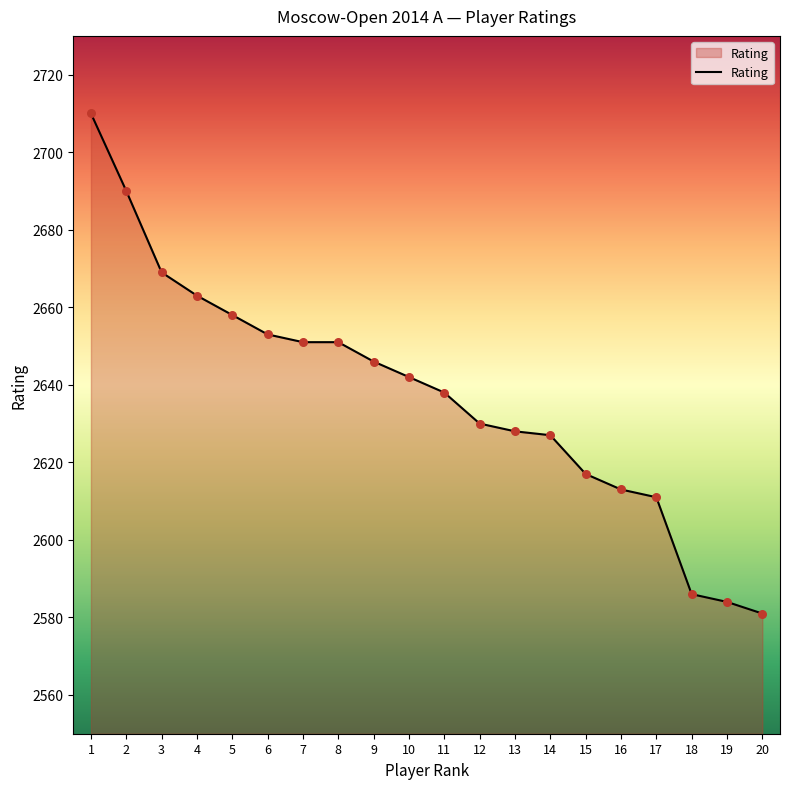

What is the ratio of the value at 2 to the value at 20?

1.0